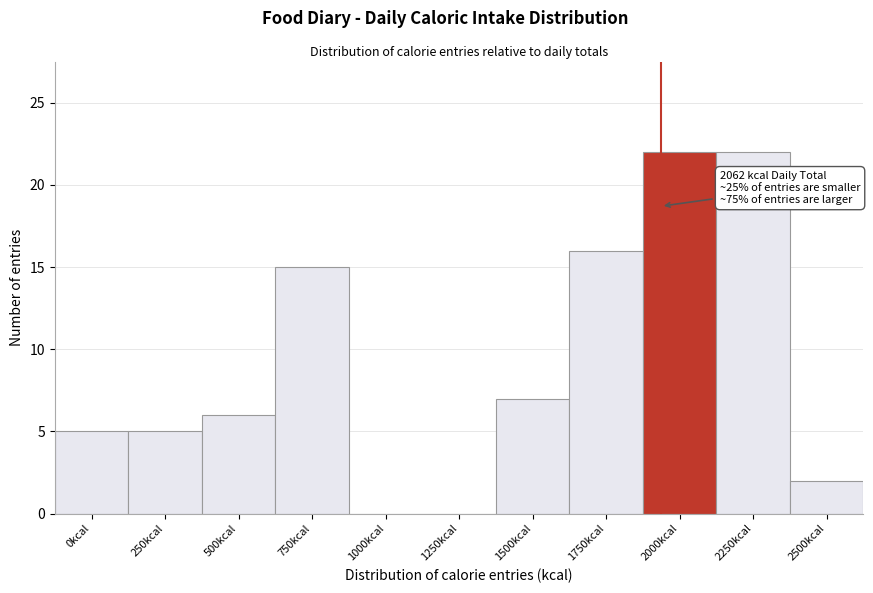

Reading right to left, transcribe all the data shown in this chart.

2500kcal=2	2250kcal=22	2000kcal=22	1750kcal=16	1500kcal=7	1250kcal=0	1000kcal=0	750kcal=15	500kcal=6	250kcal=5	0kcal=5